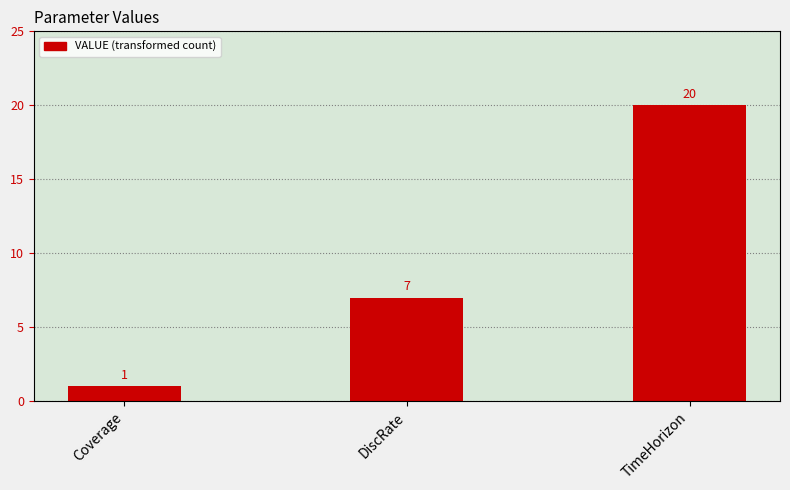

Reading left to right, extract all data points from this chart.

1	7	20